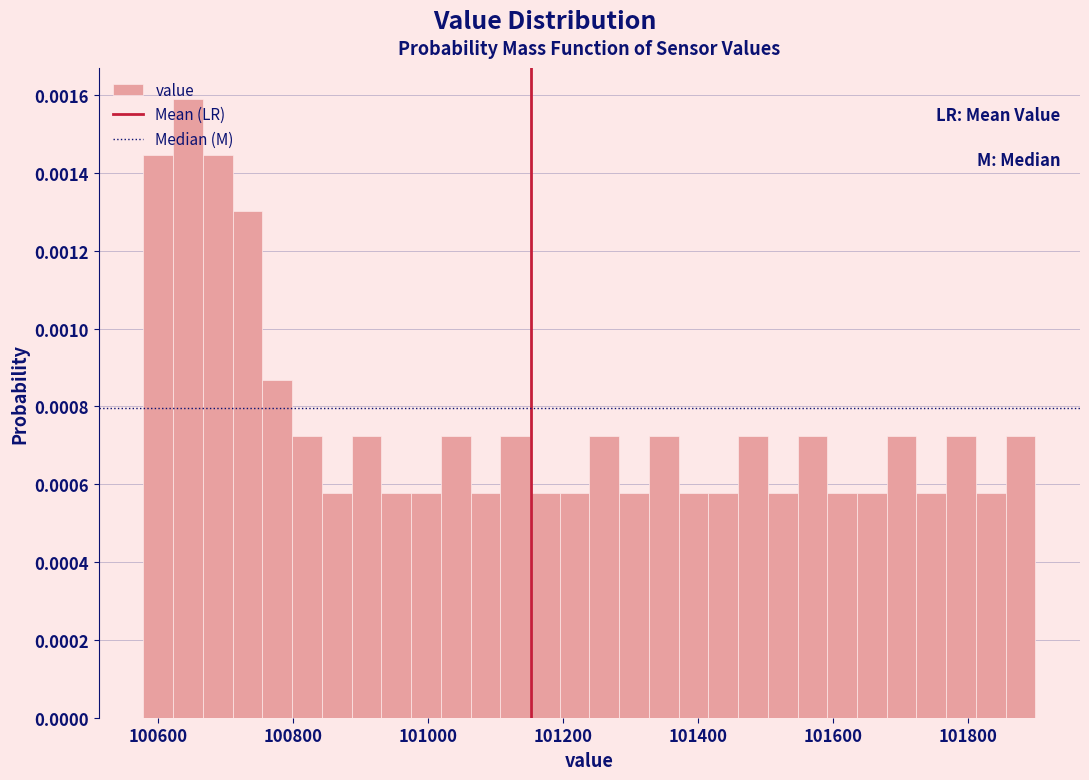

Read against the x-axis, roughly where is the centre of the tallest bar?

100640